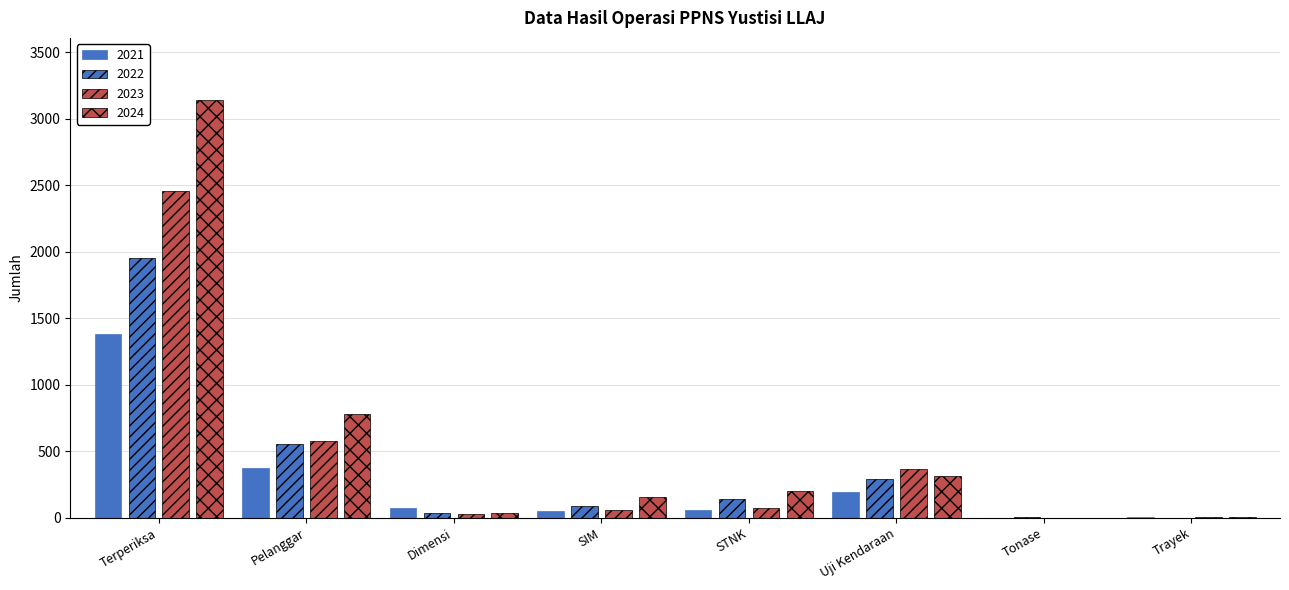

Which series has the largest range (max minus min)?

2024